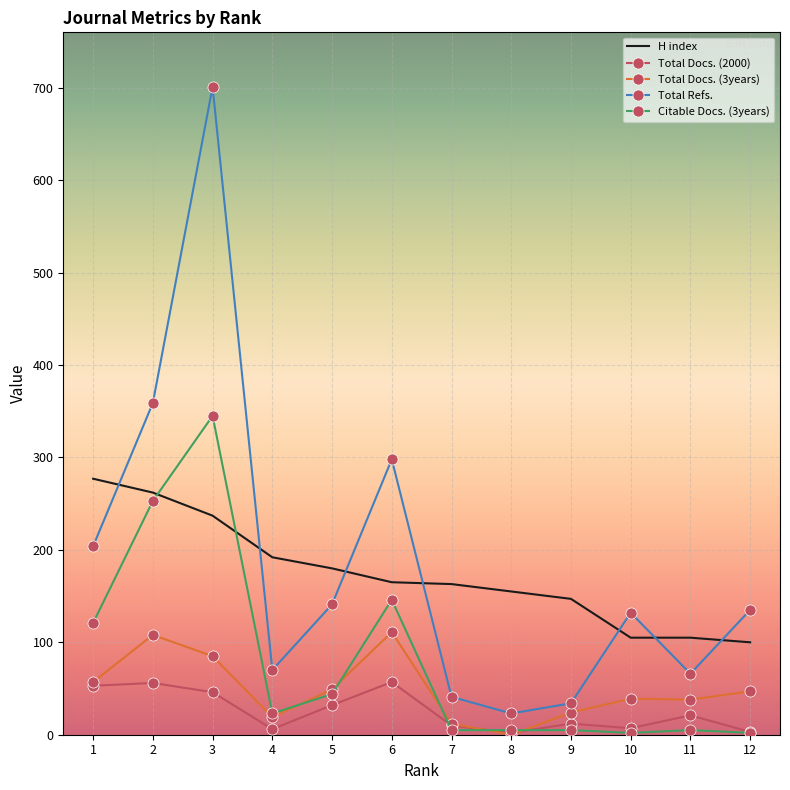

True or false: Total Refs. has a value of 204 at 1.

True